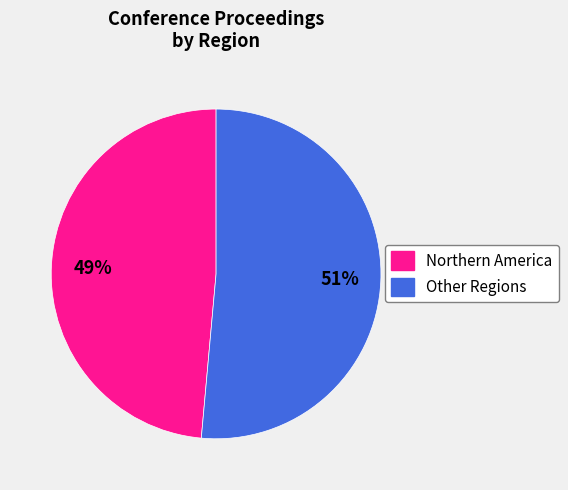

Which category has the biggest portion of the pie?

Other Regions